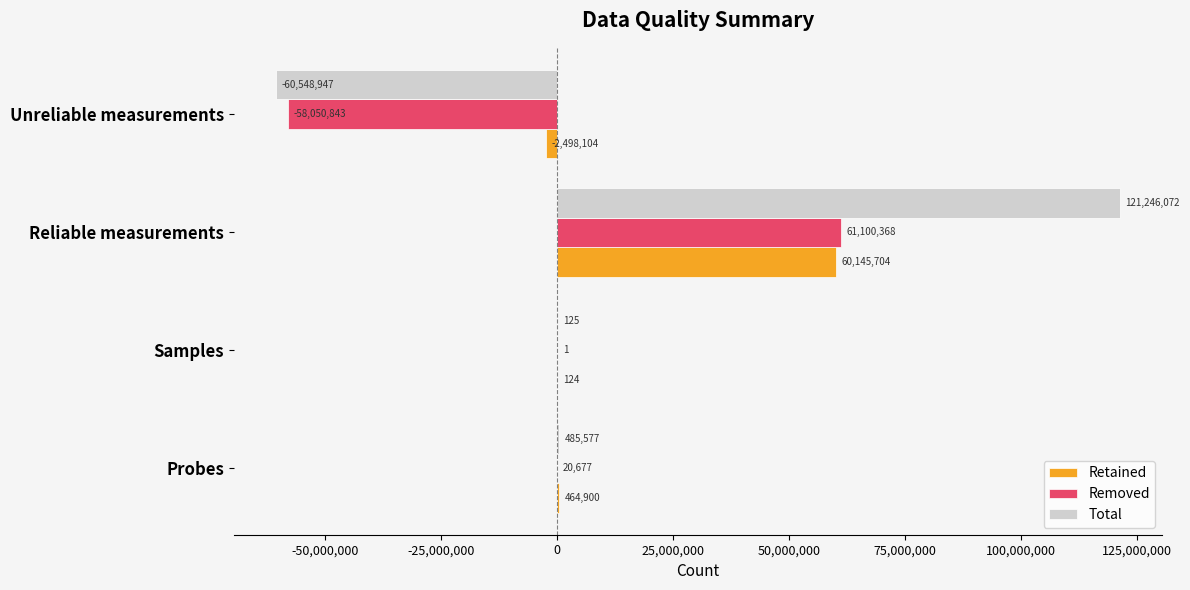

How many positive values does the Retained series have?

3